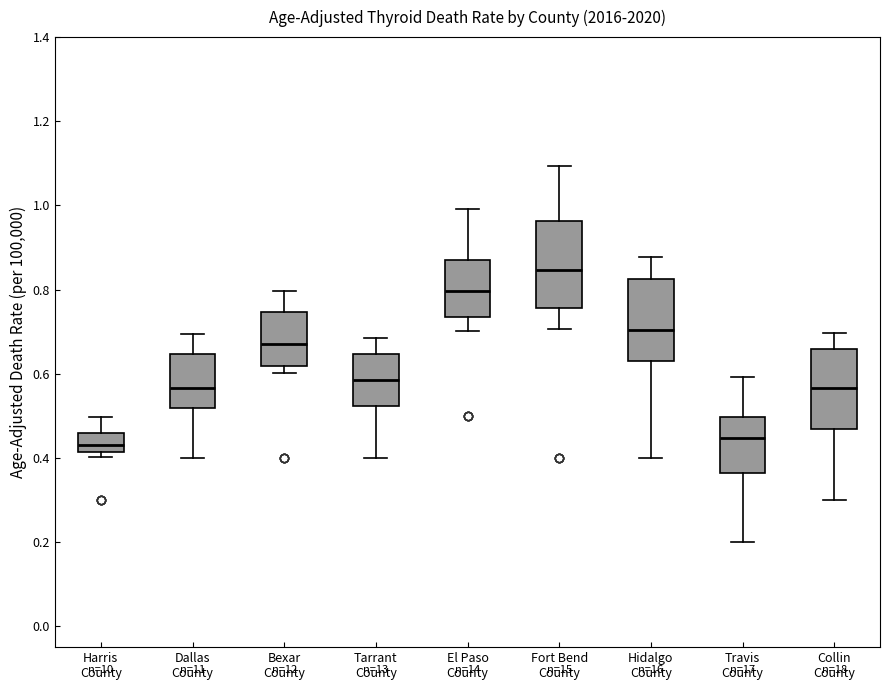

Reading left to right, transcribe this box plot: for each box, give where its median line is, the range the box spans, and where its two whiskers end, as read against the y-axis. The values are not printed on the chart, so give them approximately, as read against the axis.

Harris County: median 0.44, box 0.42 to 0.46, whiskers 0.40 to 0.50
Dallas County: median 0.56, box 0.52 to 0.64, whiskers 0.40 to 0.70
Bexar County: median 0.68, box 0.62 to 0.74, whiskers 0.60 to 0.80
Tarrant County: median 0.58, box 0.52 to 0.64, whiskers 0.40 to 0.68
El Paso County: median 0.80, box 0.74 to 0.86, whiskers 0.70 to 1.00
Fort Bend County: median 0.84, box 0.76 to 0.96, whiskers 0.70 to 1.10
Hidalgo County: median 0.70, box 0.62 to 0.82, whiskers 0.40 to 0.88
Travis County: median 0.44, box 0.36 to 0.50, whiskers 0.20 to 0.60
Collin County: median 0.56, box 0.46 to 0.66, whiskers 0.30 to 0.70